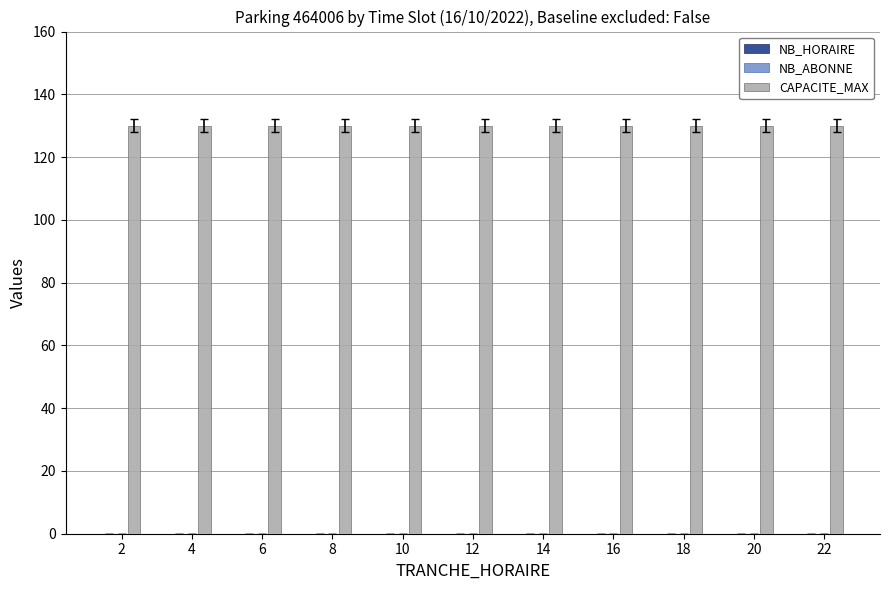

How many series are shown in this chart?

3